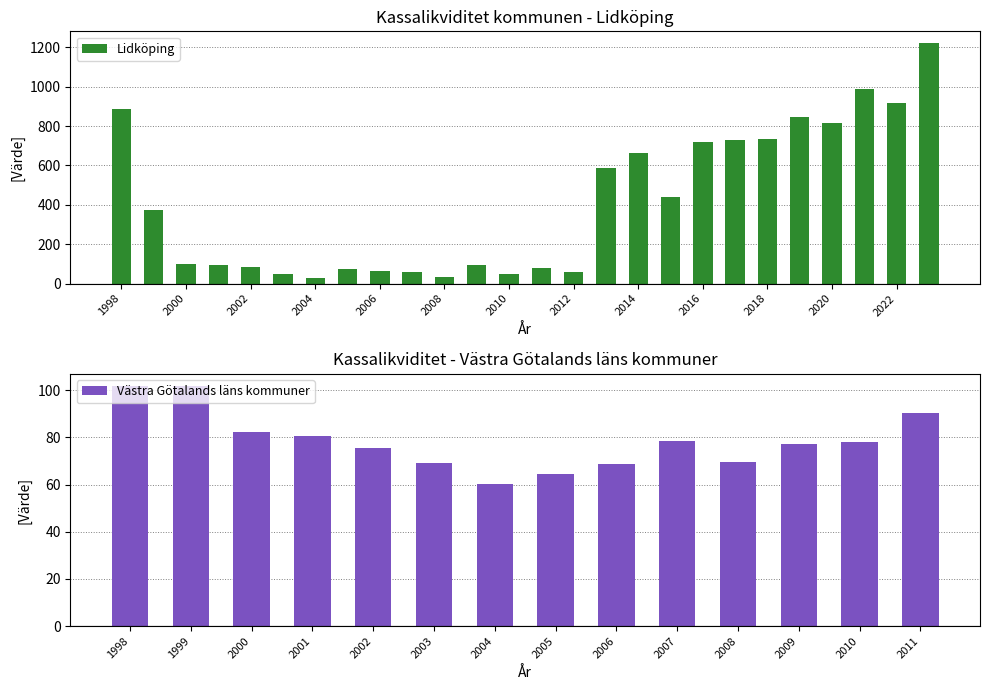

The chart shows a value of 59.3 at 2012. True or false?

True